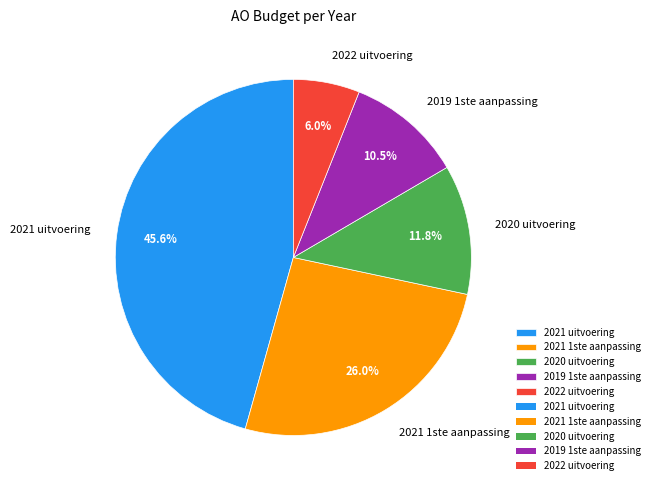

Which slice is the smallest?

2022 uitvoering